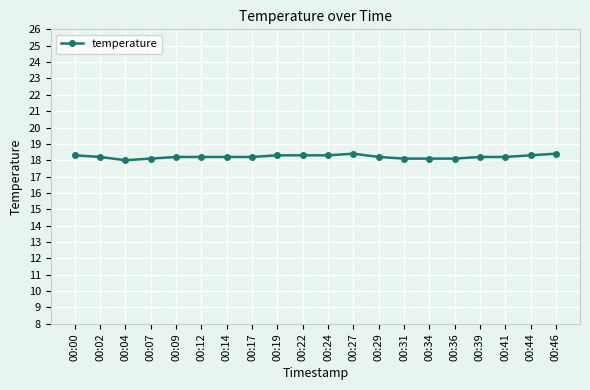

What is the sum of all values?

364.3